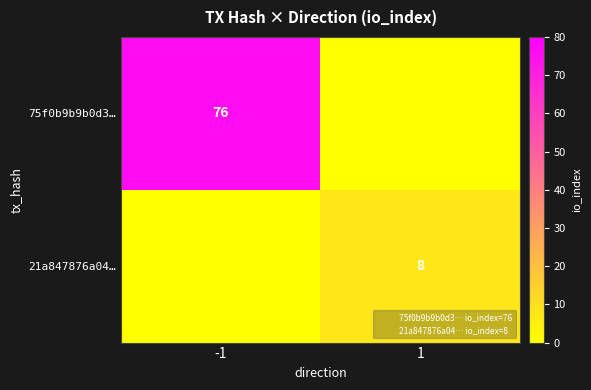

At which label is 75f0b9b9b0d3… closest to 38?

-1